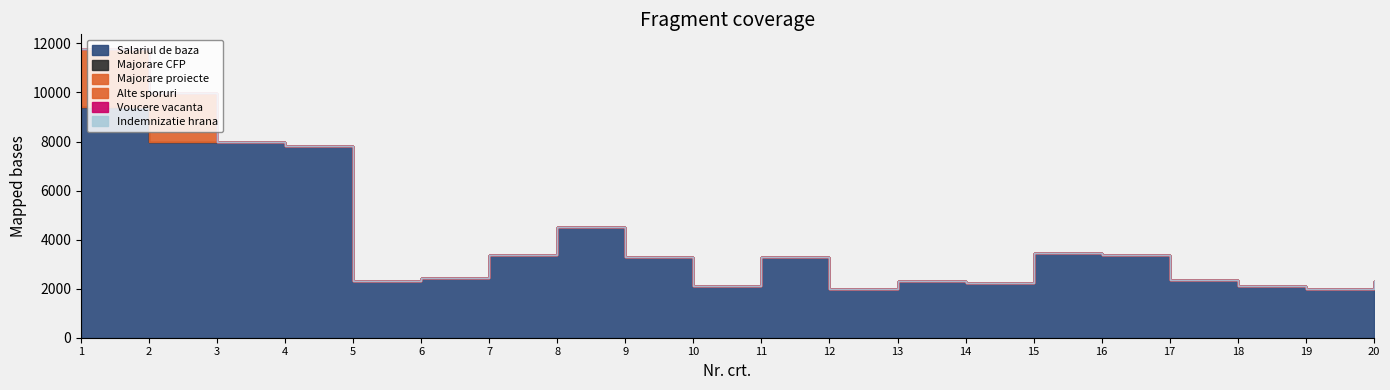

Where is Majorare proiecte nearest to the value 1178?

2